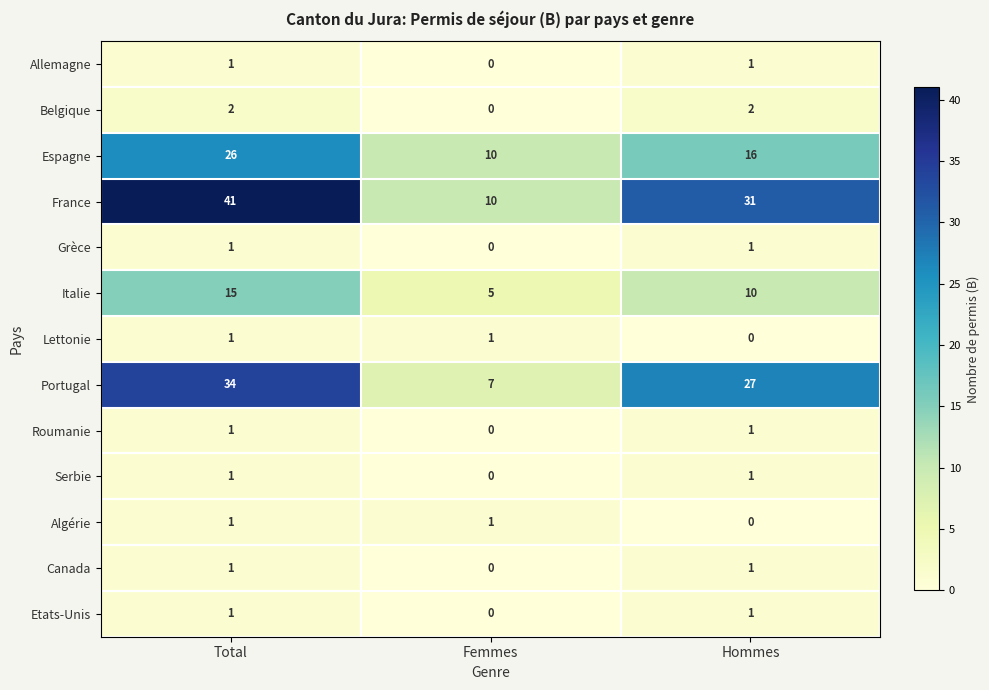

How many data points does each series have?

3